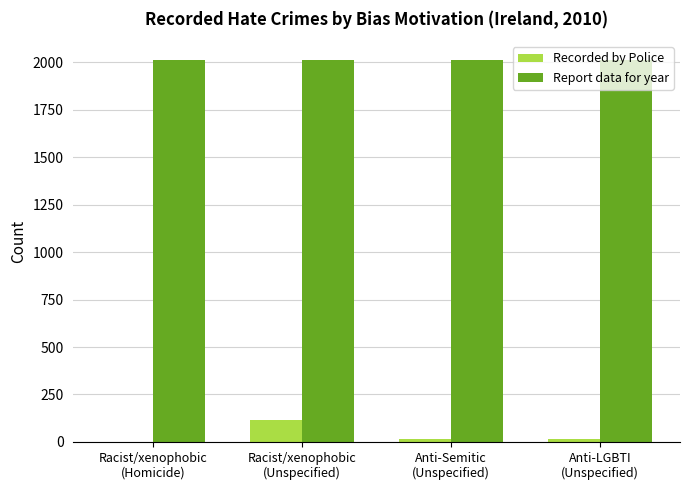

What is the sum of all Report data for year values?

8040